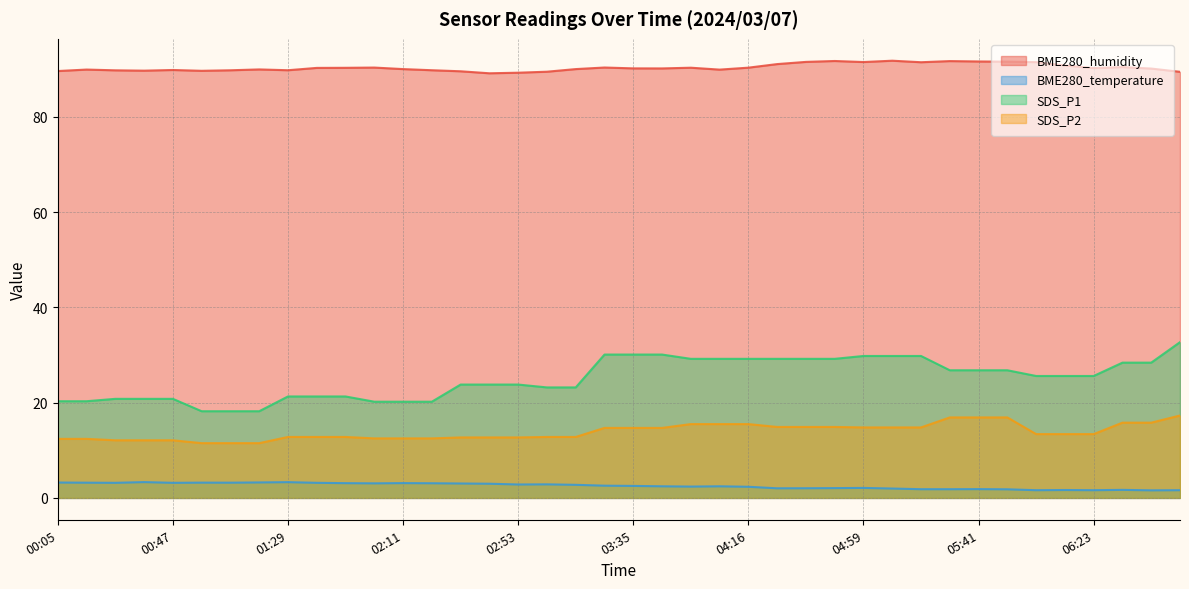

Between 00:15 and 02:00, which series saw the biggest shift?

BME280_humidity